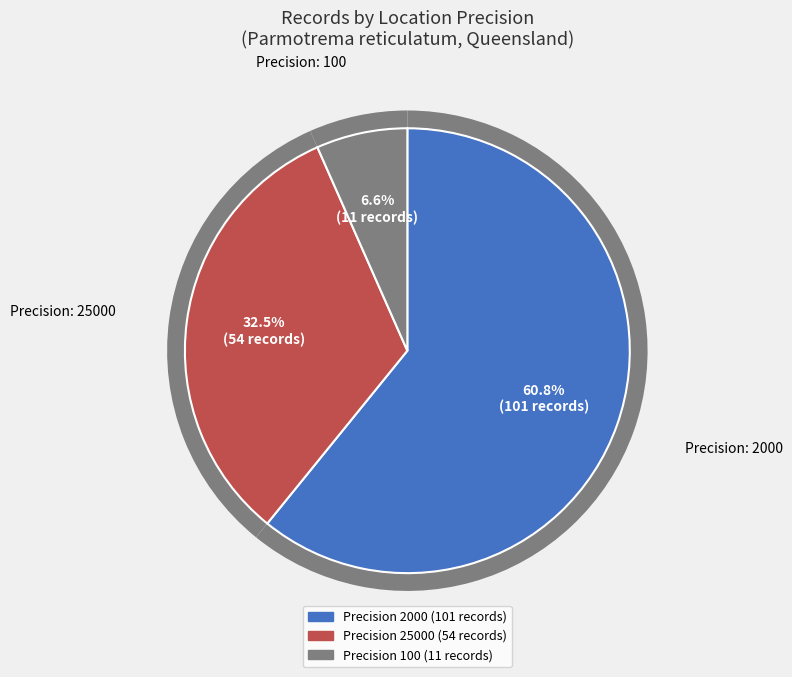

True or false: 25000 accounts for 33% of the total.

True